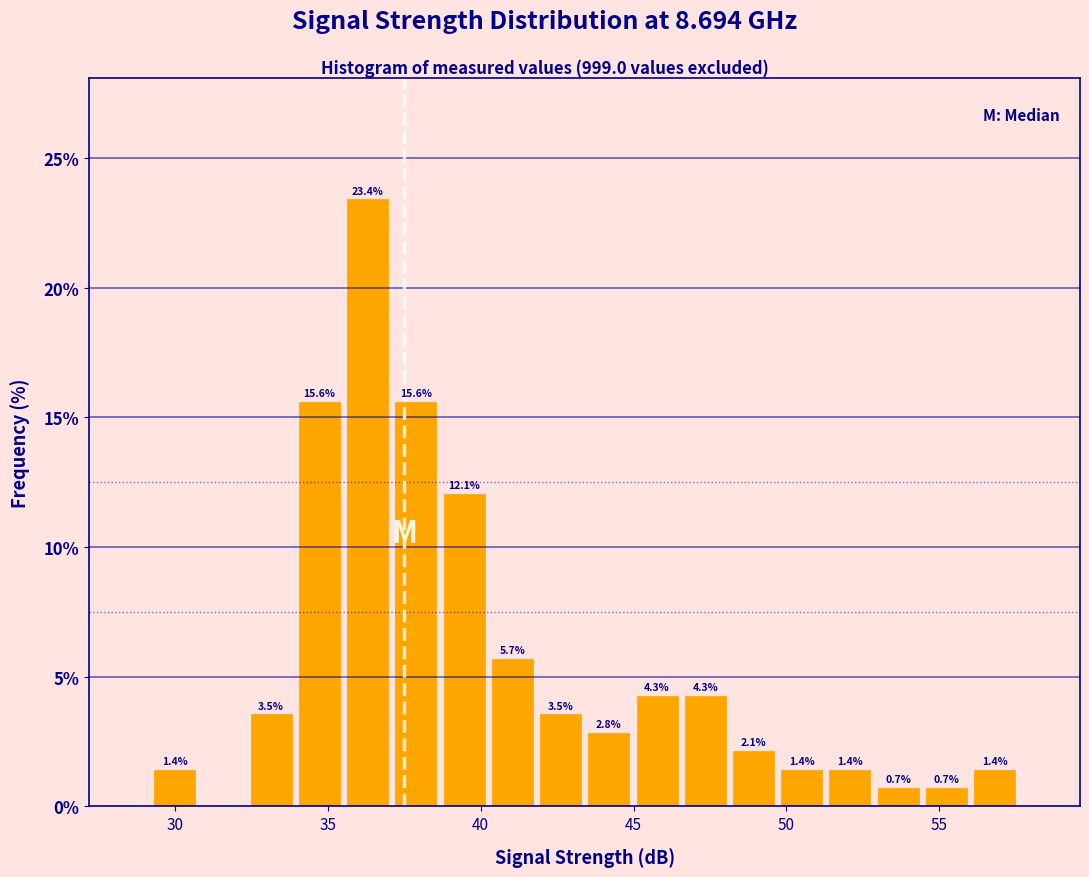

Around what value on the x-axis is the tallest bar? Give the approximate position of its centre, as read against the axis.

36.5